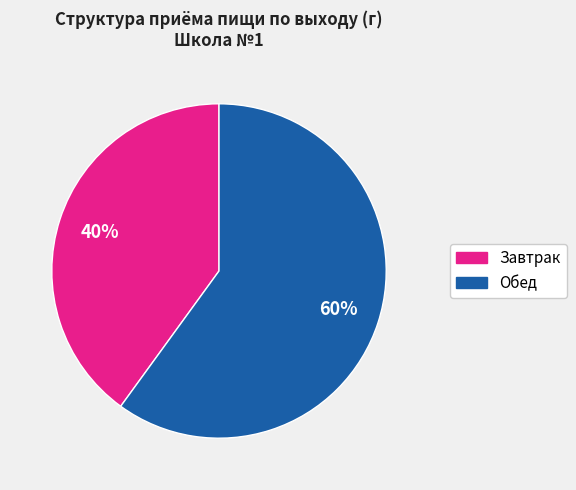

Is there a majority slice in this chart?

Yes